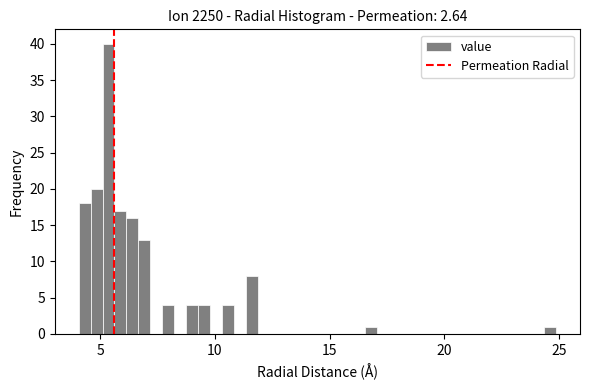

Around what value on the x-axis is the tallest bar? Give the approximate position of its centre, as read against the axis.

5.5